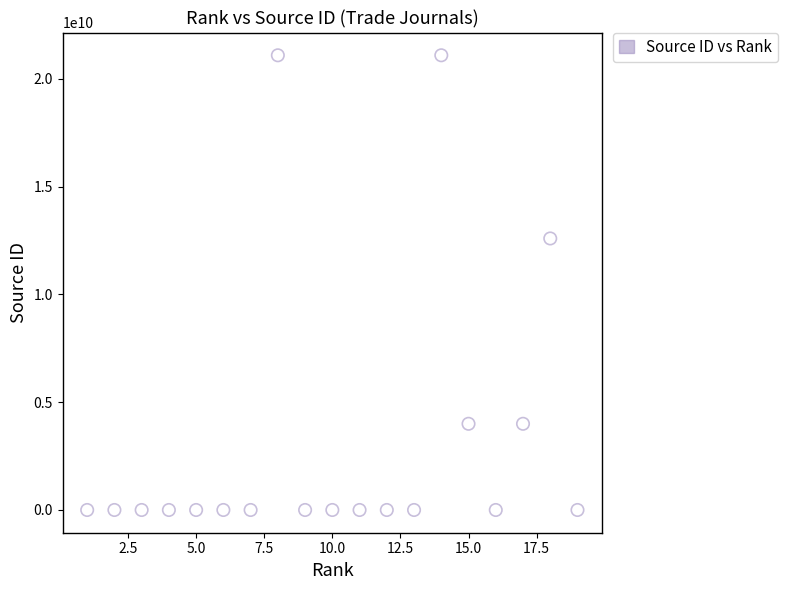

What Y value in the scatter plot is closest to 10550446715?

12600154713